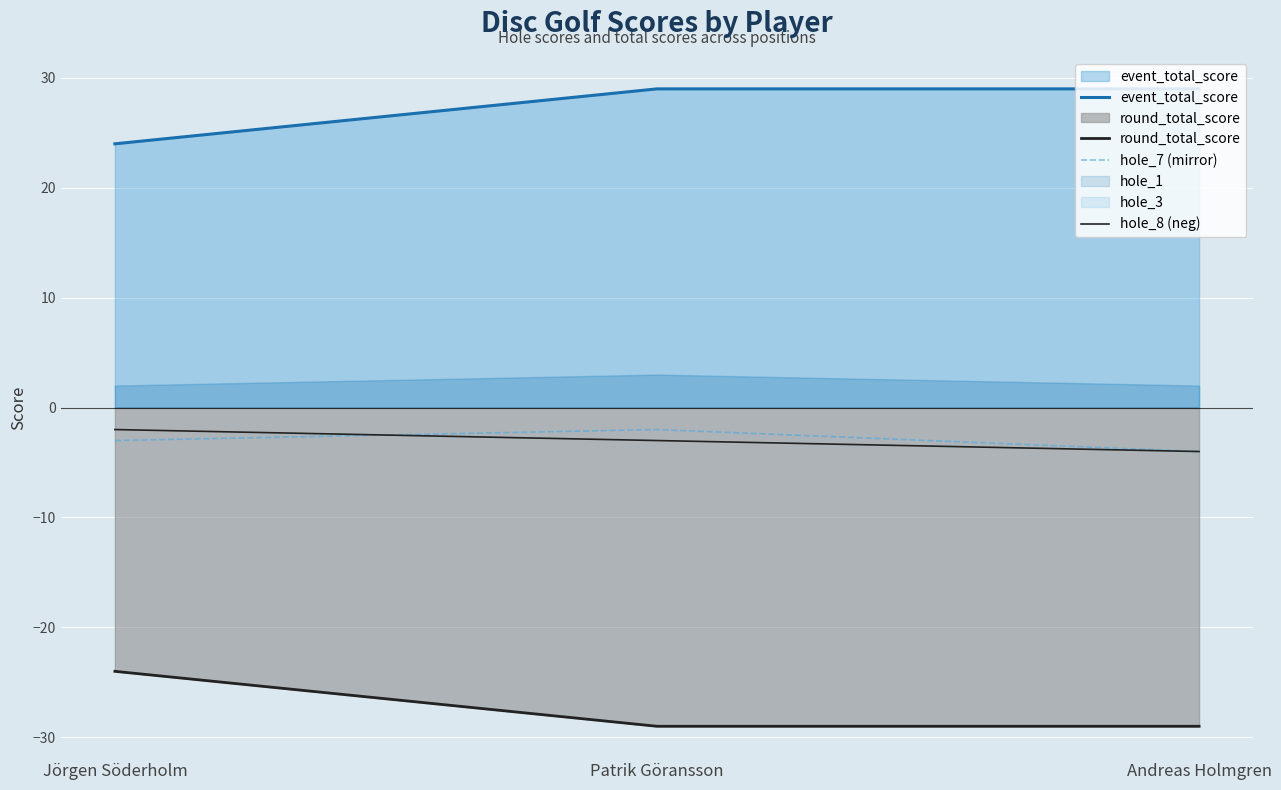

What is the difference between the second highest and minimum values in the hole_8 (neg) series?

1